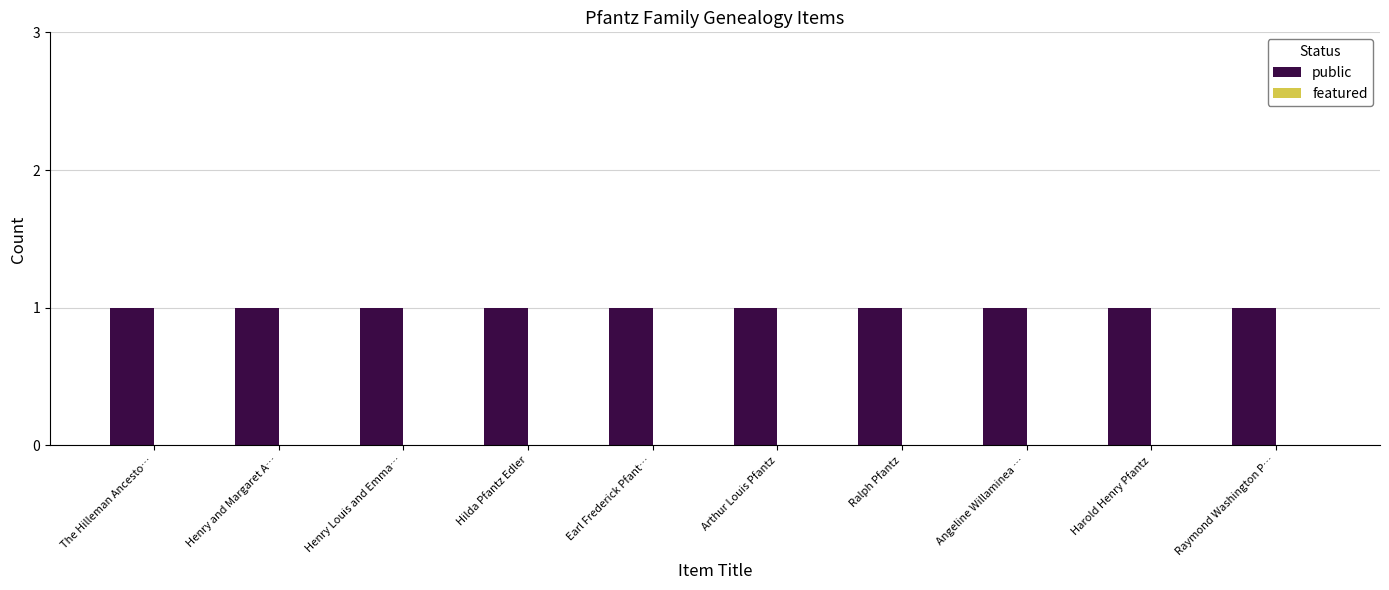

Reading right to left, extract all data points from this chart.

public: Raymond Washington P…=1	Harold Henry Pfantz=1	Angeline Willaminea …=1	Ralph Pfantz=1	Arthur Louis Pfantz=1	Earl Frederick Pfant…=1	Hilda Pfantz Edler=1	Henry Louis and Emma…=1	Henry and Margaret A…=1	The Hilleman Ancesto…=1
featured: Raymond Washington P…=0	Harold Henry Pfantz=0	Angeline Willaminea …=0	Ralph Pfantz=0	Arthur Louis Pfantz=0	Earl Frederick Pfant…=0	Hilda Pfantz Edler=0	Henry Louis and Emma…=0	Henry and Margaret A…=0	The Hilleman Ancesto…=0